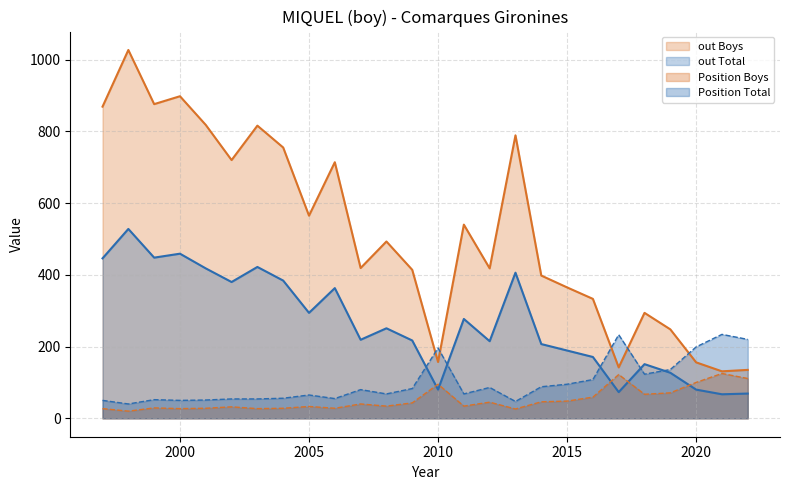

Reading left to right, transcribe all the data shown in this chart.

Position Total: 1997=50	1998=40	1999=52	2000=50	2001=51	2002=54	2003=54	2004=56	2005=65	2006=55	2007=80	2008=68	2009=83	2010=196	2011=68	2012=86	2013=47	2014=88	2015=95	2016=108	2017=233	2018=123	2019=136	2020=199	2021=234	2022=220
Position Boys: 1997=27	1998=20	1999=29	2000=27	2001=28	2002=32	2003=27	2004=28	2005=33	2006=28	2007=40	2008=34	2009=43	2010=95	2011=34	2012=45	2013=26	2014=46	2015=48	2016=59	2017=122	2018=67	2019=71	2020=100	2021=125	2022=111
out Total: 1997=446	1998=528	1999=448	2000=459	2001=418	2002=380	2003=422	2004=384	2005=294	2006=363	2007=219	2008=251	2009=217	2010=80	2011=277	2012=215	2013=406	2014=207	2015=189	2016=171	2017=73	2018=151	2019=127	2020=80	2021=67	2022=69
out Boys: 1997=869	1998=1027	1999=876	2000=898	2001=818	2002=720	2003=816	2004=755	2005=565	2006=714	2007=419	2008=493	2009=414	2010=157	2011=540	2012=418	2013=789	2014=398	2015=365	2016=333	2017=142	2018=294	2019=248	2020=156	2021=131	2022=135